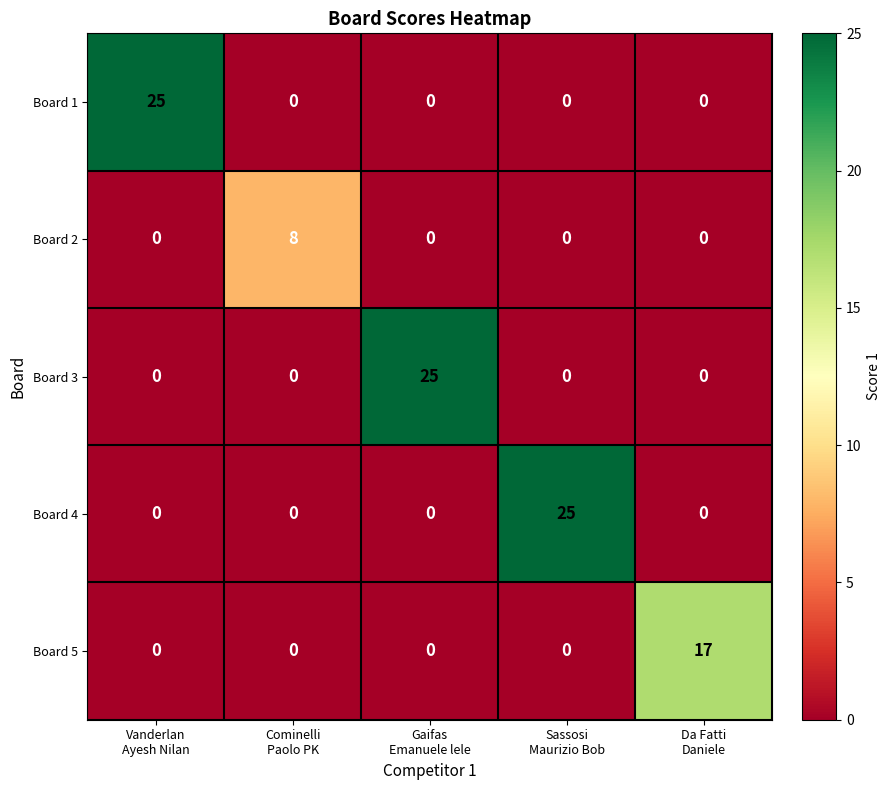

What is the greatest value displayed?

25